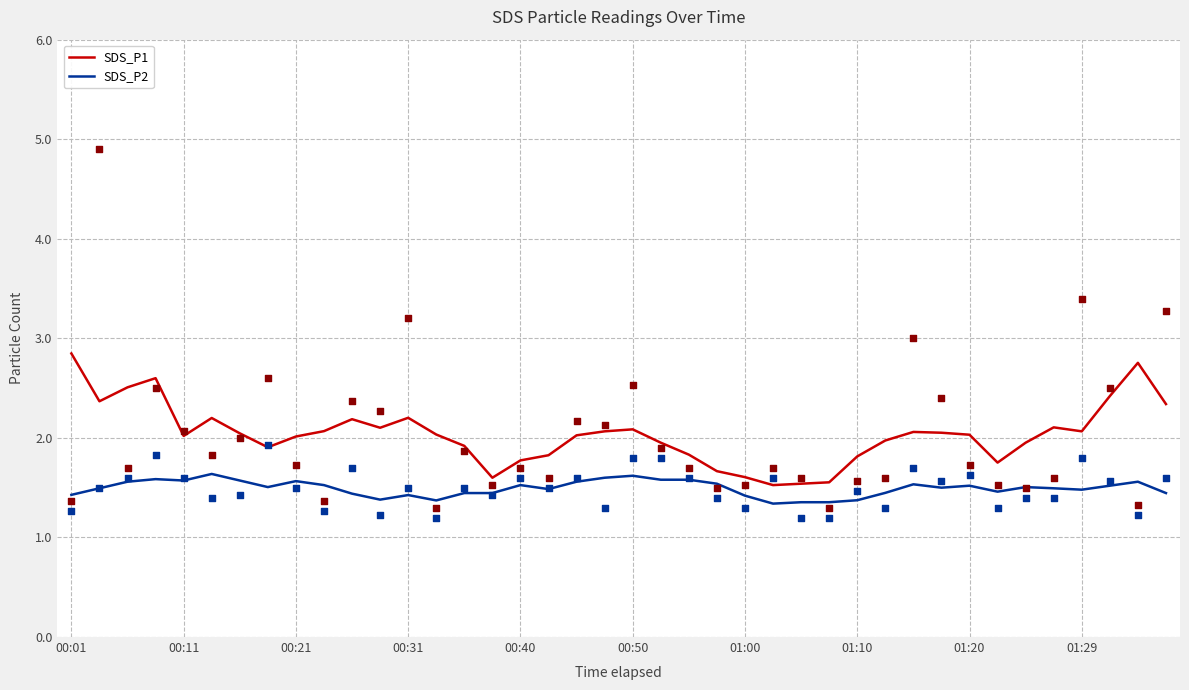

What are all the series names shown in the legend?

SDS_P1, SDS_P2